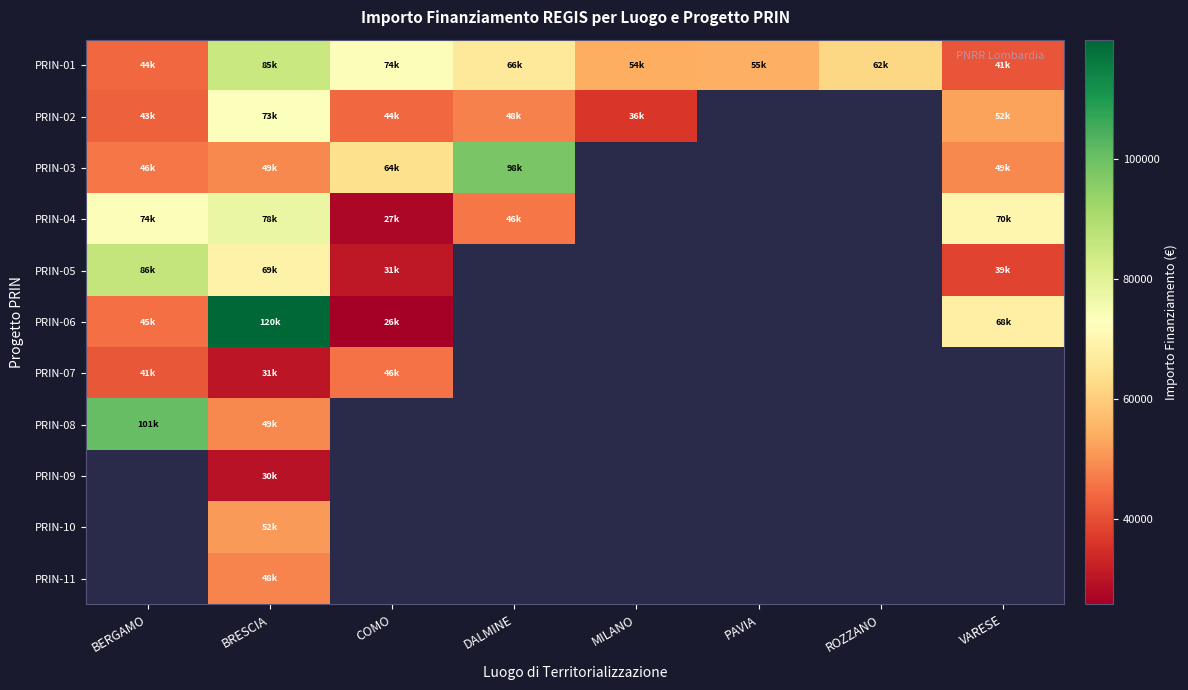

How many data points does each series have?

8